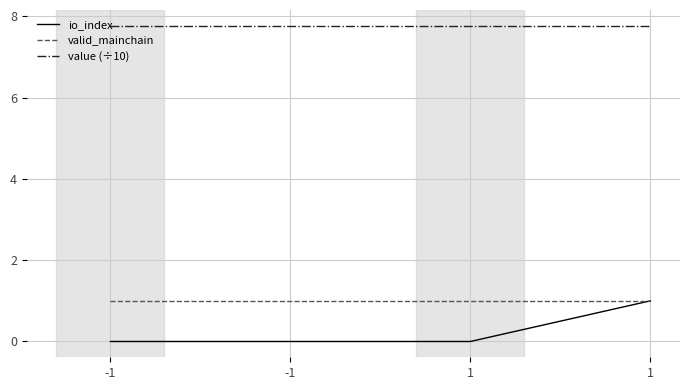

True or false: value (÷10) and io_index intersect in this chart.

False